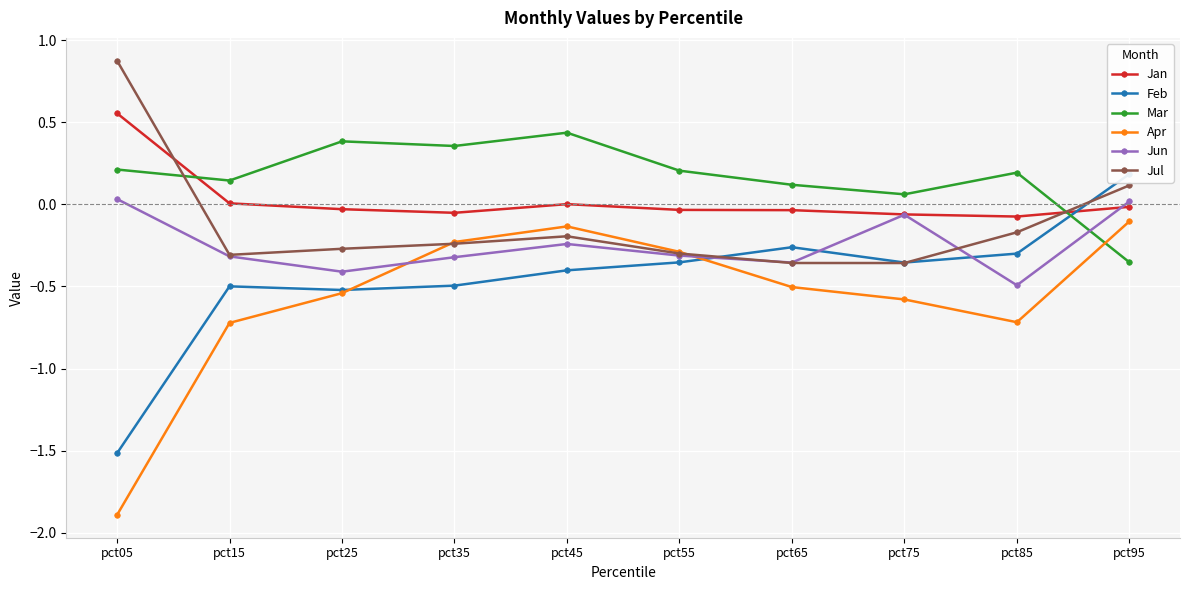

True or false: Jan and Apr cross at least once.

False